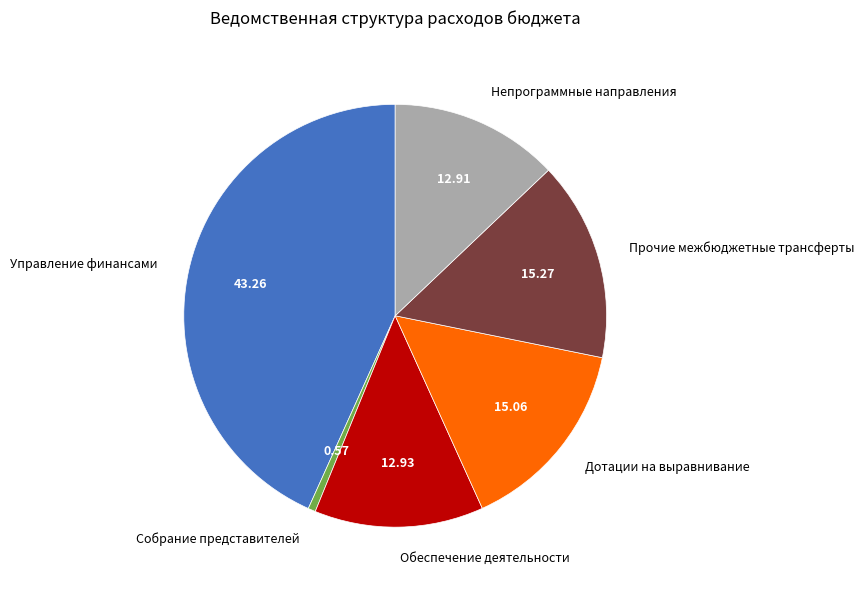

True or false: Непрограммные направления accounts for 7% of the total.

False